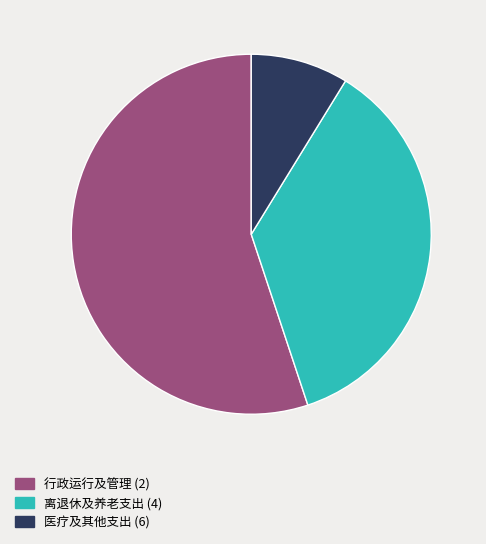

Rank the categories by value from lowest to highest.

医疗及其他支出 (6), 离退休及养老支出 (4), 行政运行及管理 (2)